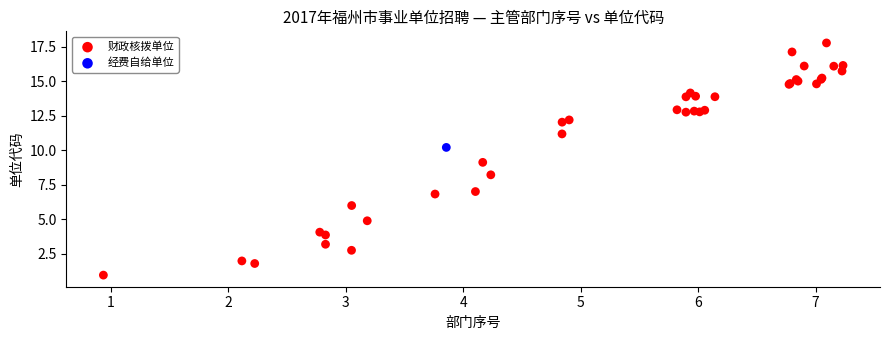

What are all the series names shown in the legend?

财政核拨单位, 经费自给单位